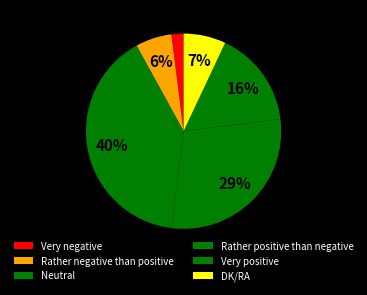

How many slices are in this pie chart?

6